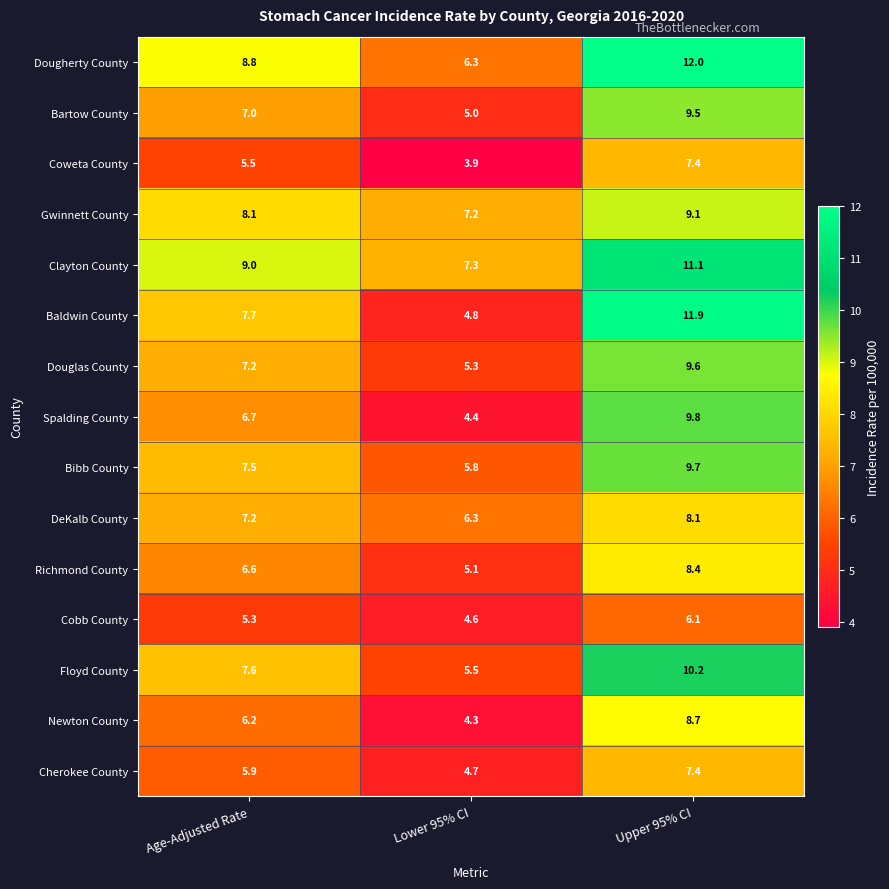

Which series has the largest total across all categories?

Clayton County